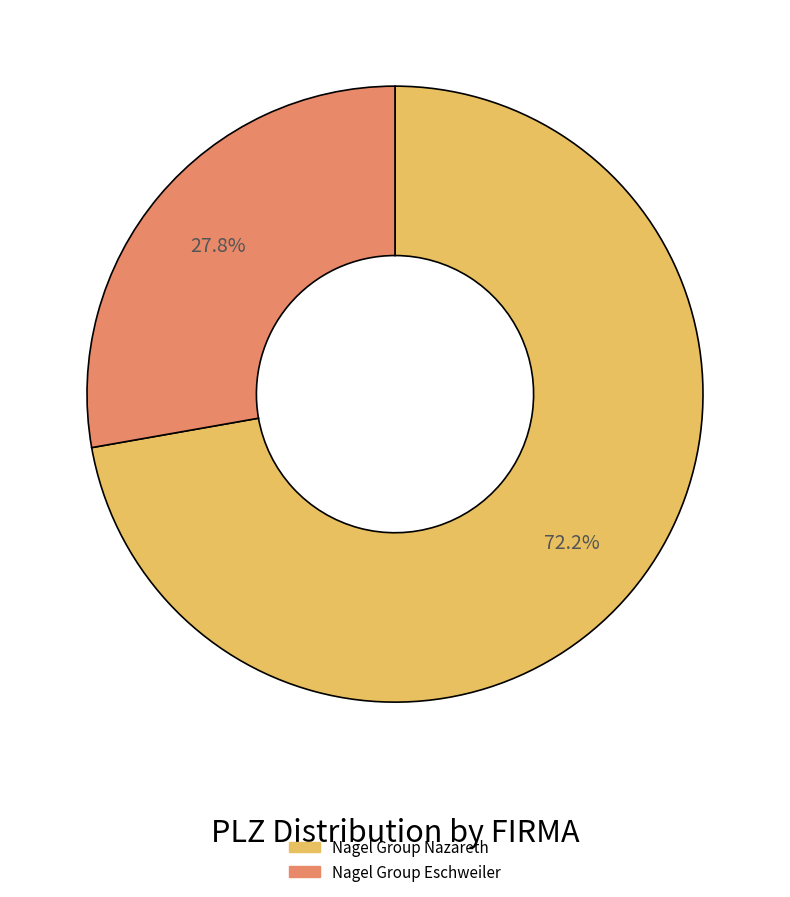

Between Nagel Group Eschweiler and Nagel Group Nazareth, which is larger?

Nagel Group Nazareth